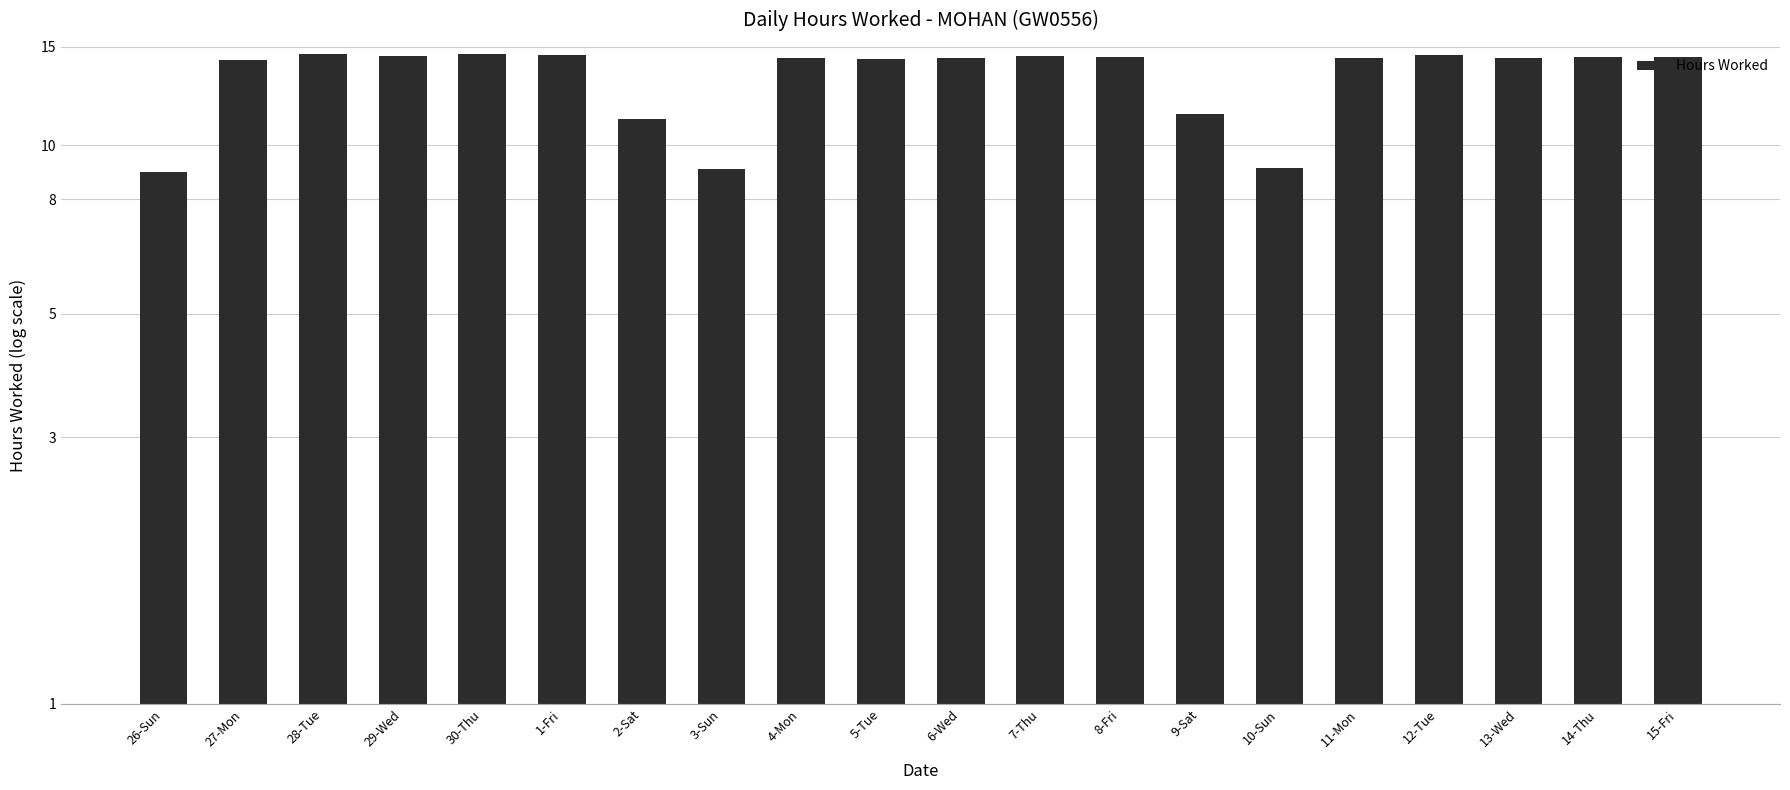

What is the label of the 8th bar from the left?

3-Sun